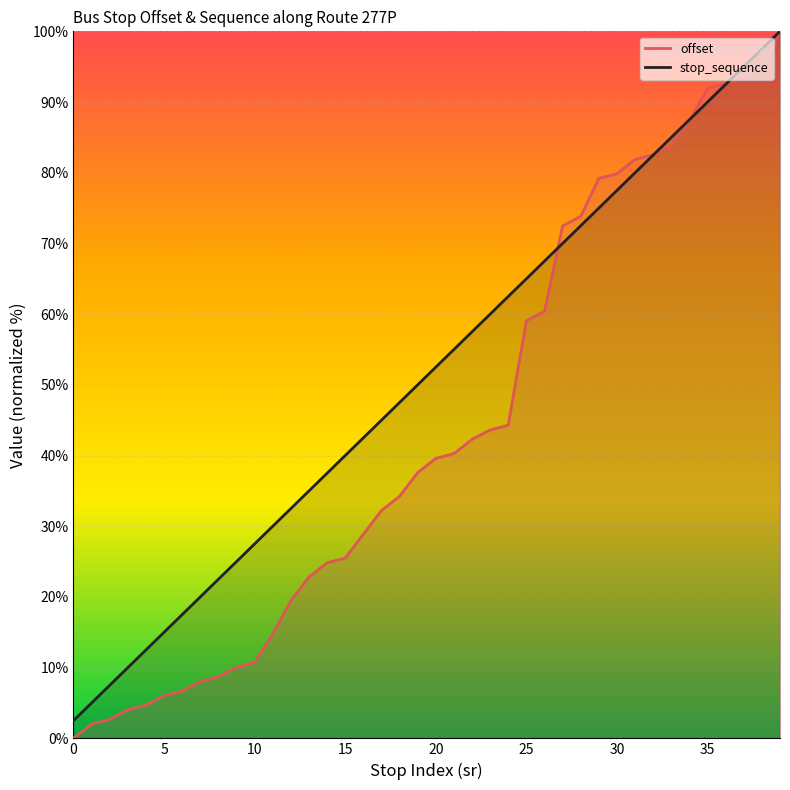

Where do stop_sequence and offset first cross each other?

26 and 27